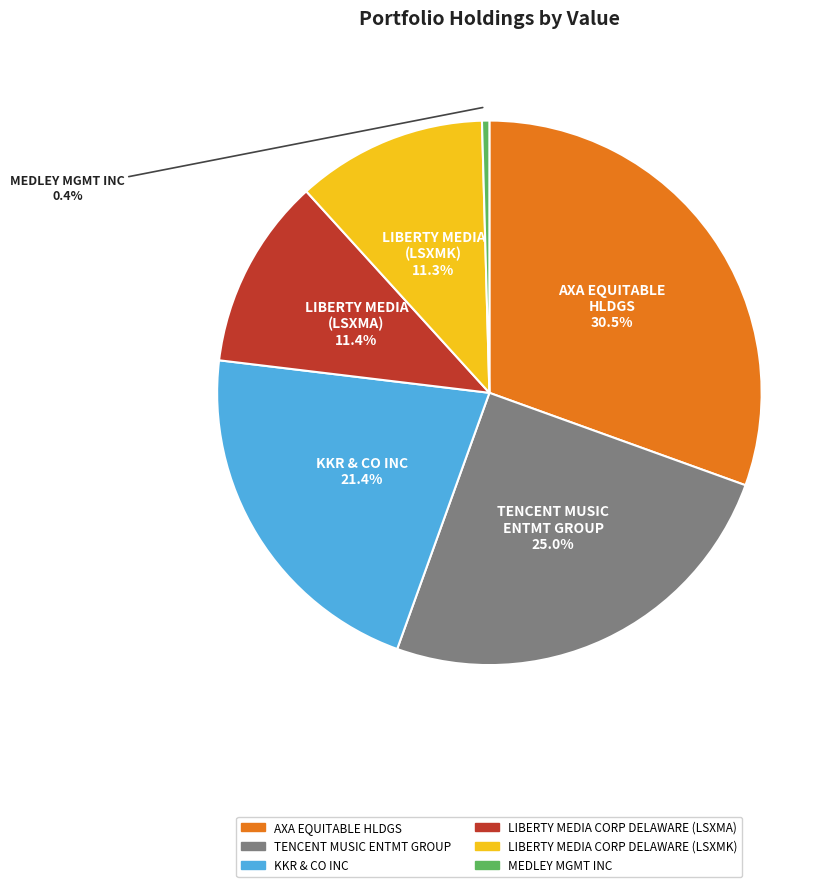

How many slices are in this pie chart?

6